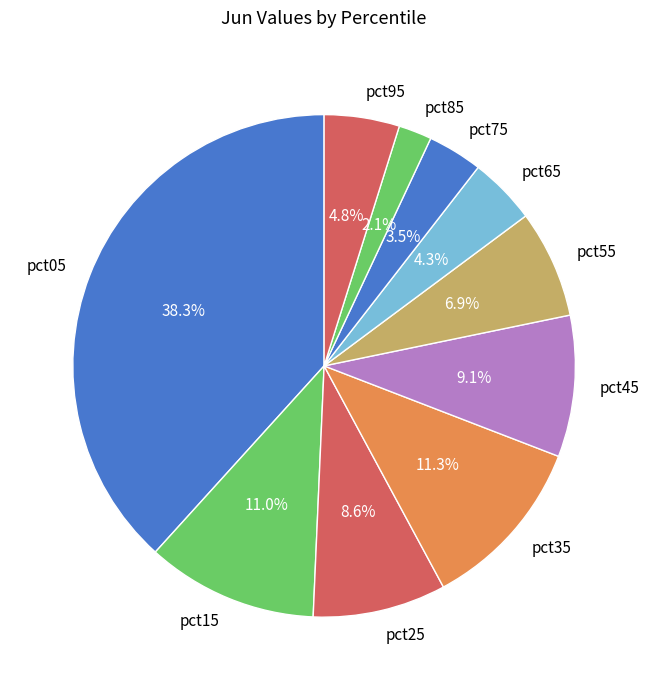

To the nearest percent, what portion does pct85 represent?

2%